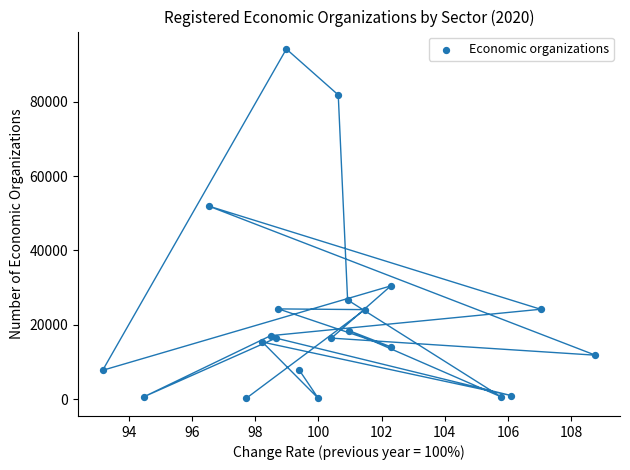

What Y value in the scatter plot is closest to 47158?

51923